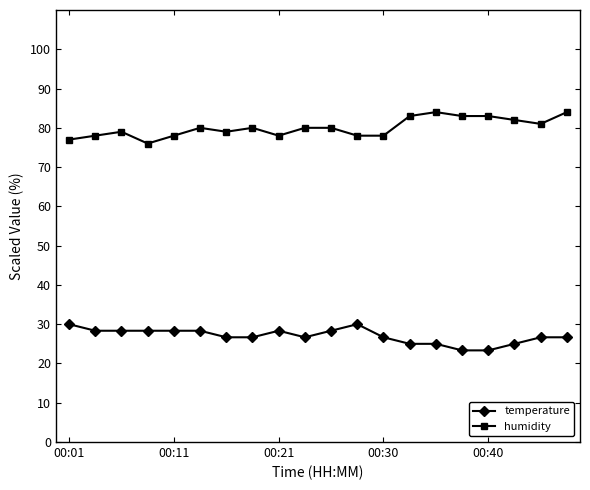

True or false: temperature has more than 1 points higher than both neighbors.

True